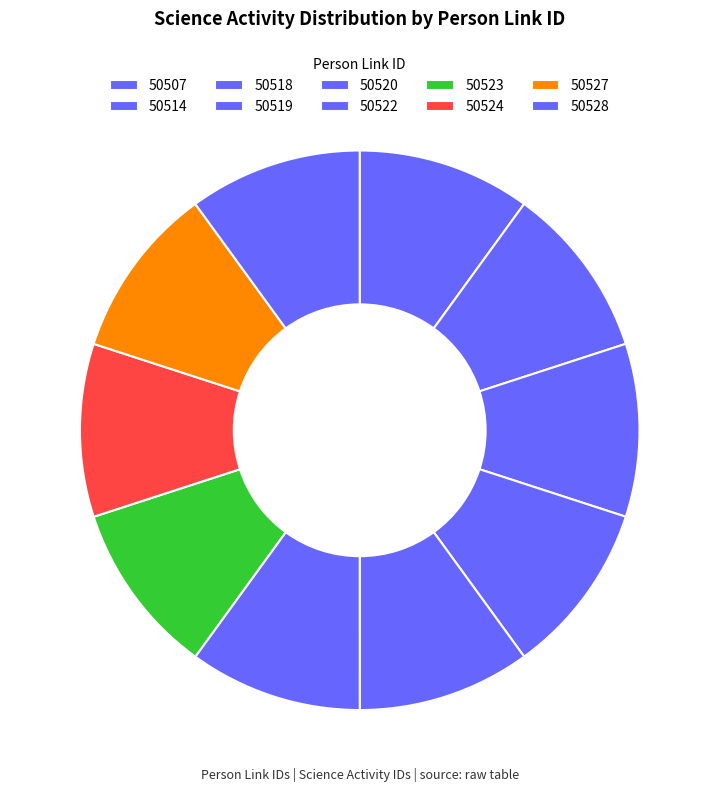

Between 50514 and 50524, which is larger?

50514